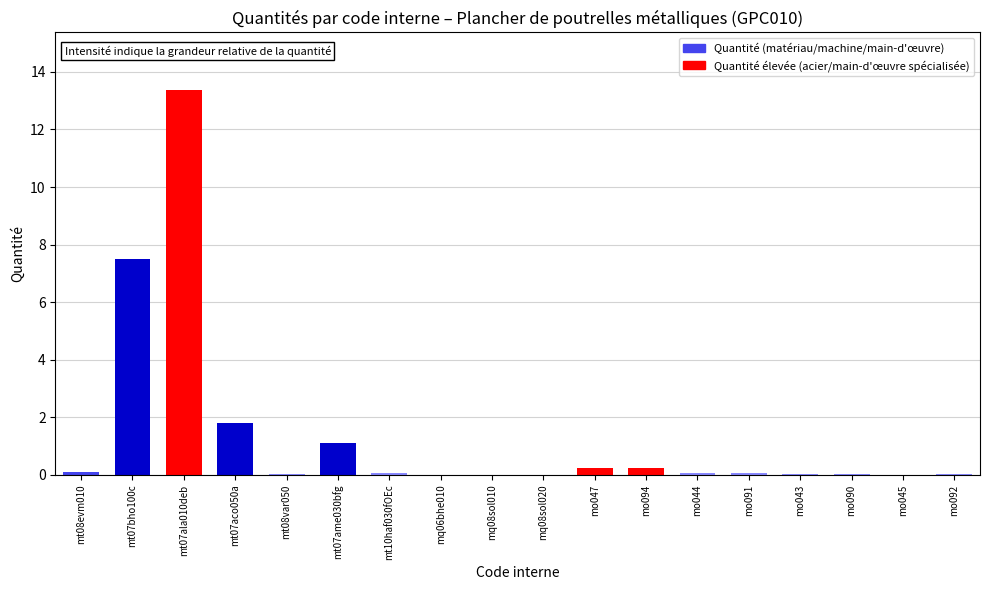

At which category does the chart reach its peak across all series?

mt07ala010deb